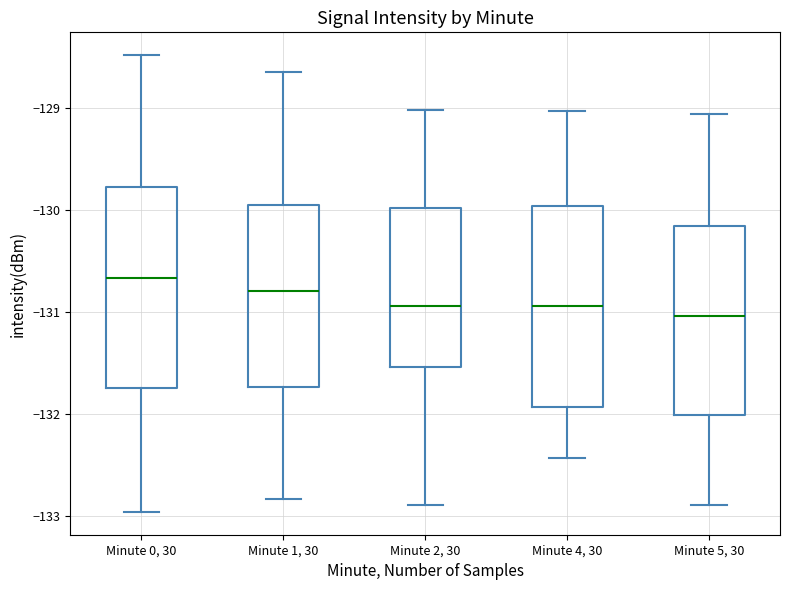

Reading left to right, transcribe this box plot: for each box, give where its median line is, the range the box spans, and where its two whiskers end, as read against the y-axis. The values are not printed on the chart, so give them approximately, as read against the axis.

Minute 0, 30: median -130.7, box -131.7 to -129.8, whiskers -133.0 to -128.5
Minute 1, 30: median -130.8, box -131.7 to -129.9, whiskers -132.8 to -128.6
Minute 2, 30: median -130.9, box -131.5 to -130.0, whiskers -132.9 to -129.0
Minute 4, 30: median -130.9, box -131.9 to -130.0, whiskers -132.4 to -129.0
Minute 5, 30: median -131.0, box -132.0 to -130.2, whiskers -132.9 to -129.1